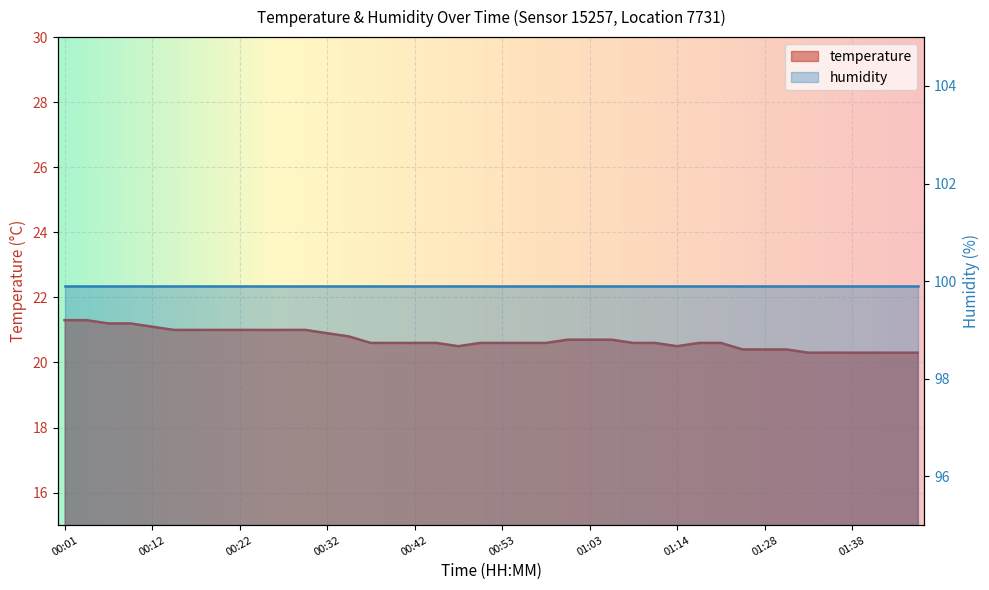

What is the sum of the values at 00:01 and 00:22?

42.3